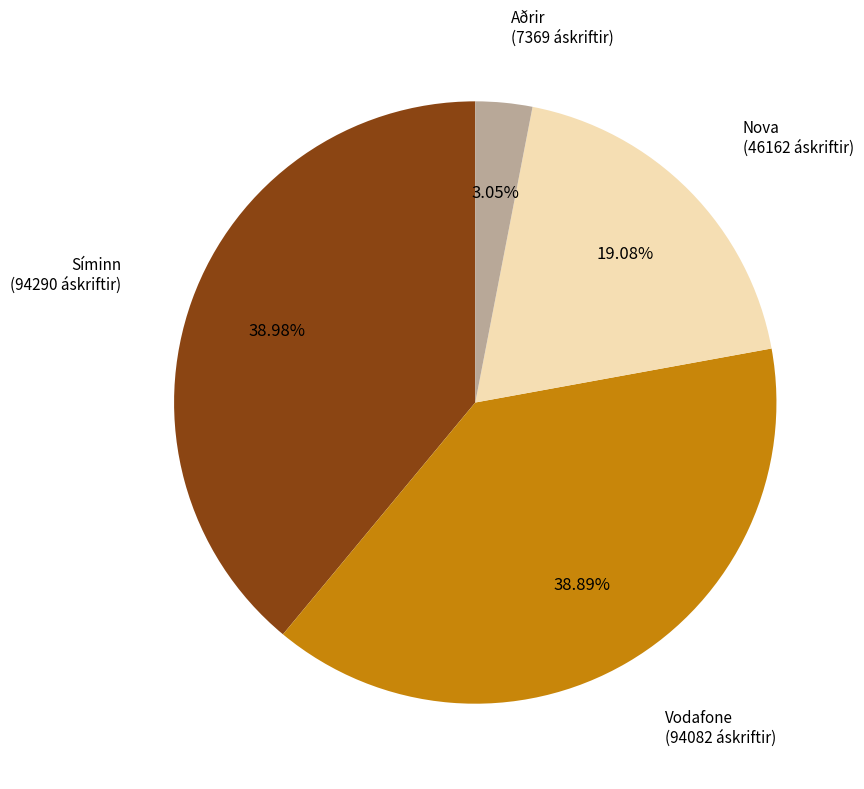

Approximately how many times larger is the value at Aðrir compared to Nova?

0.2